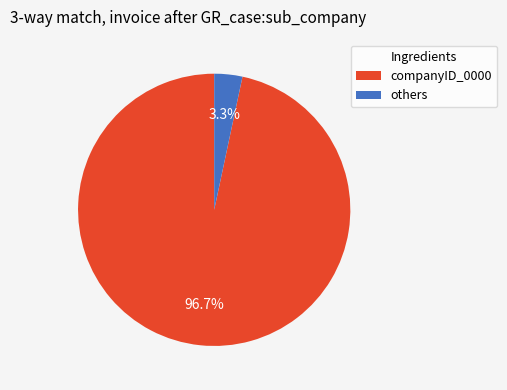

Between others and companyID_0000, which is larger?

companyID_0000